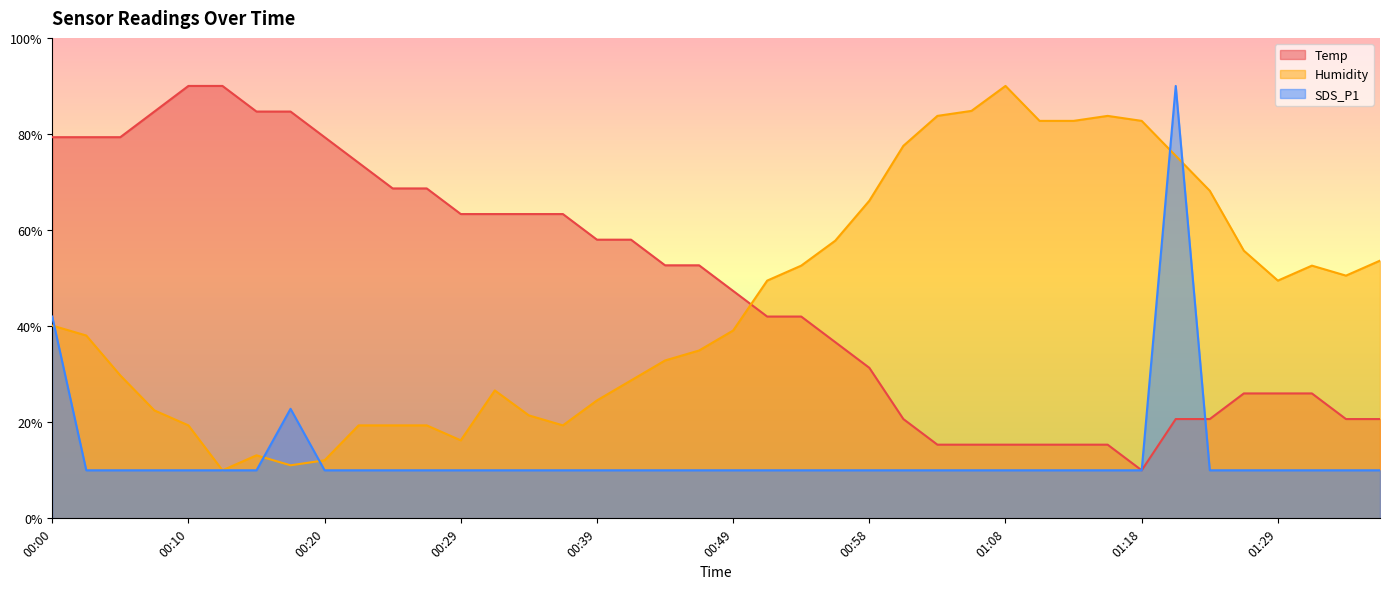

What is the spread (max minus min) of values at 00:20?

69.3